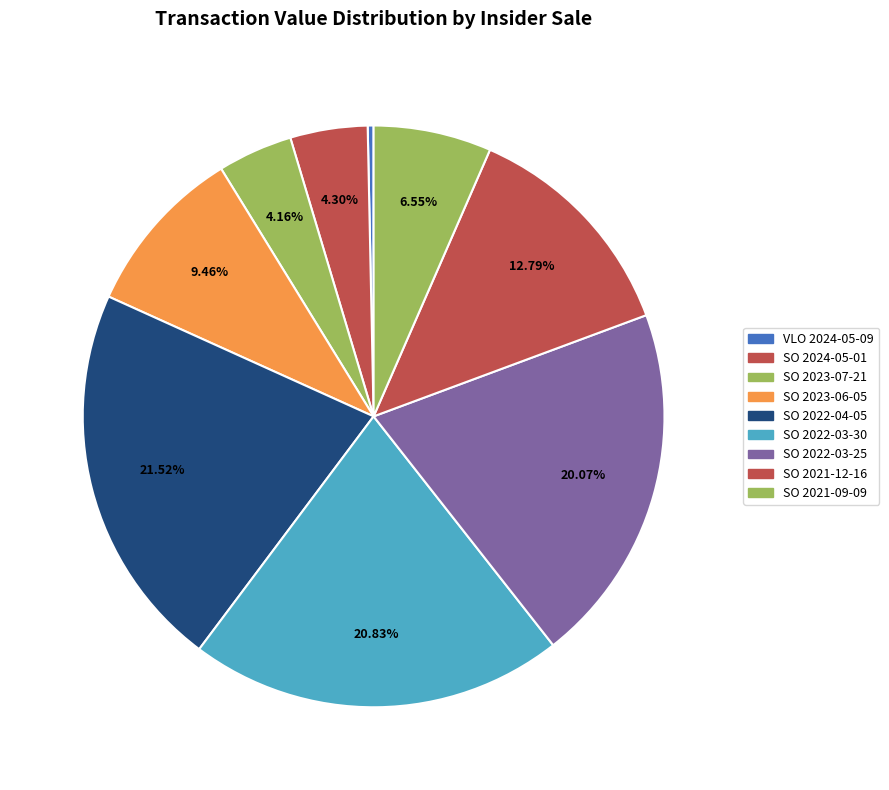

Count the number of slices in the pie.

9